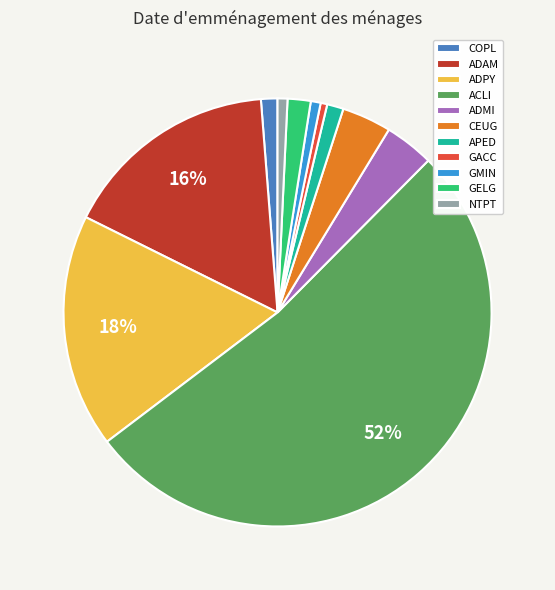

How many segments does this pie chart have?

11